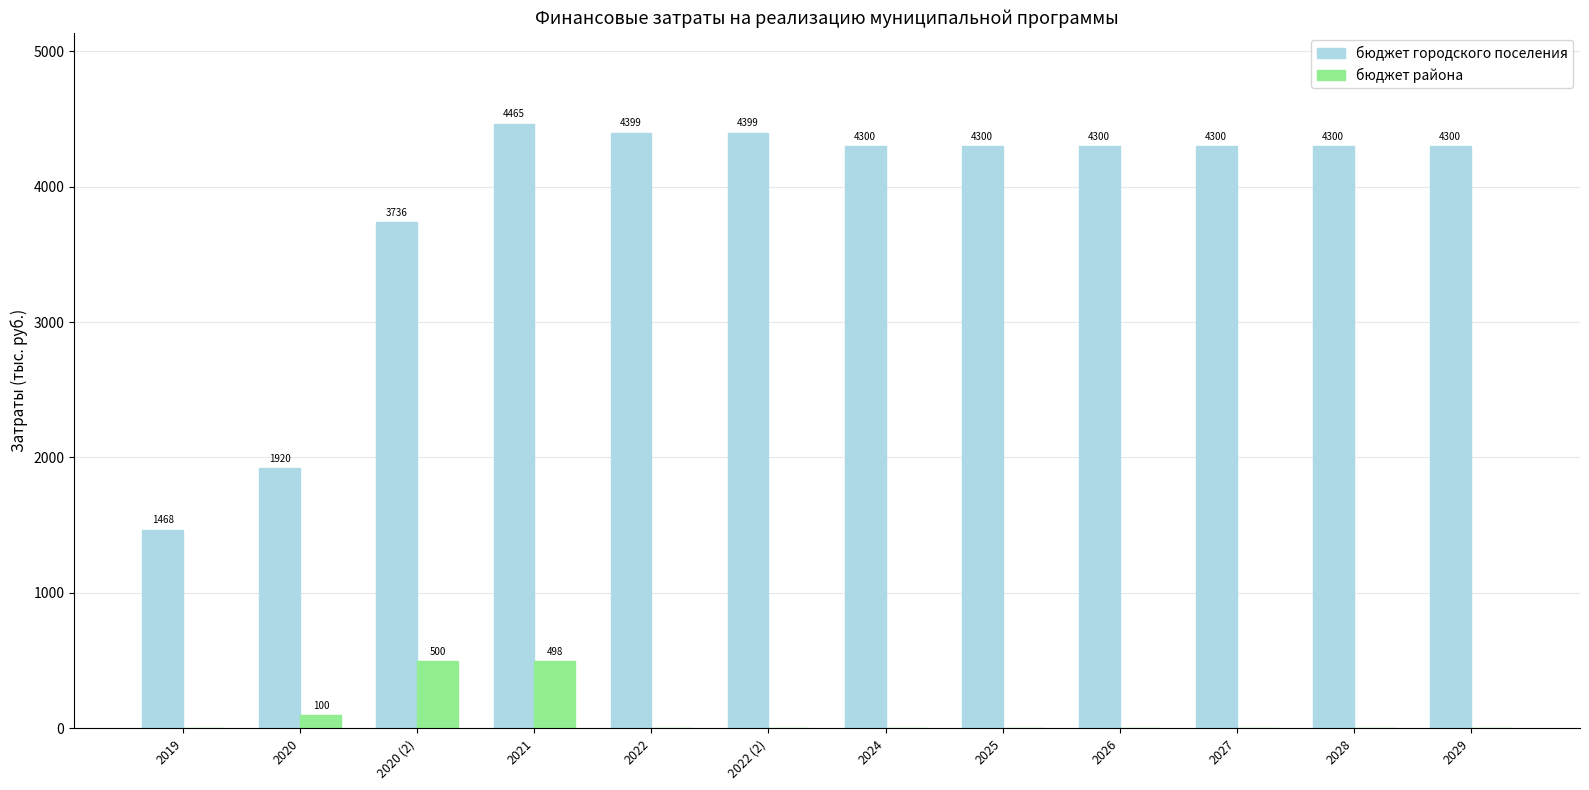

What is the difference between the бюджет района values at 2021 and 2026?

498.4